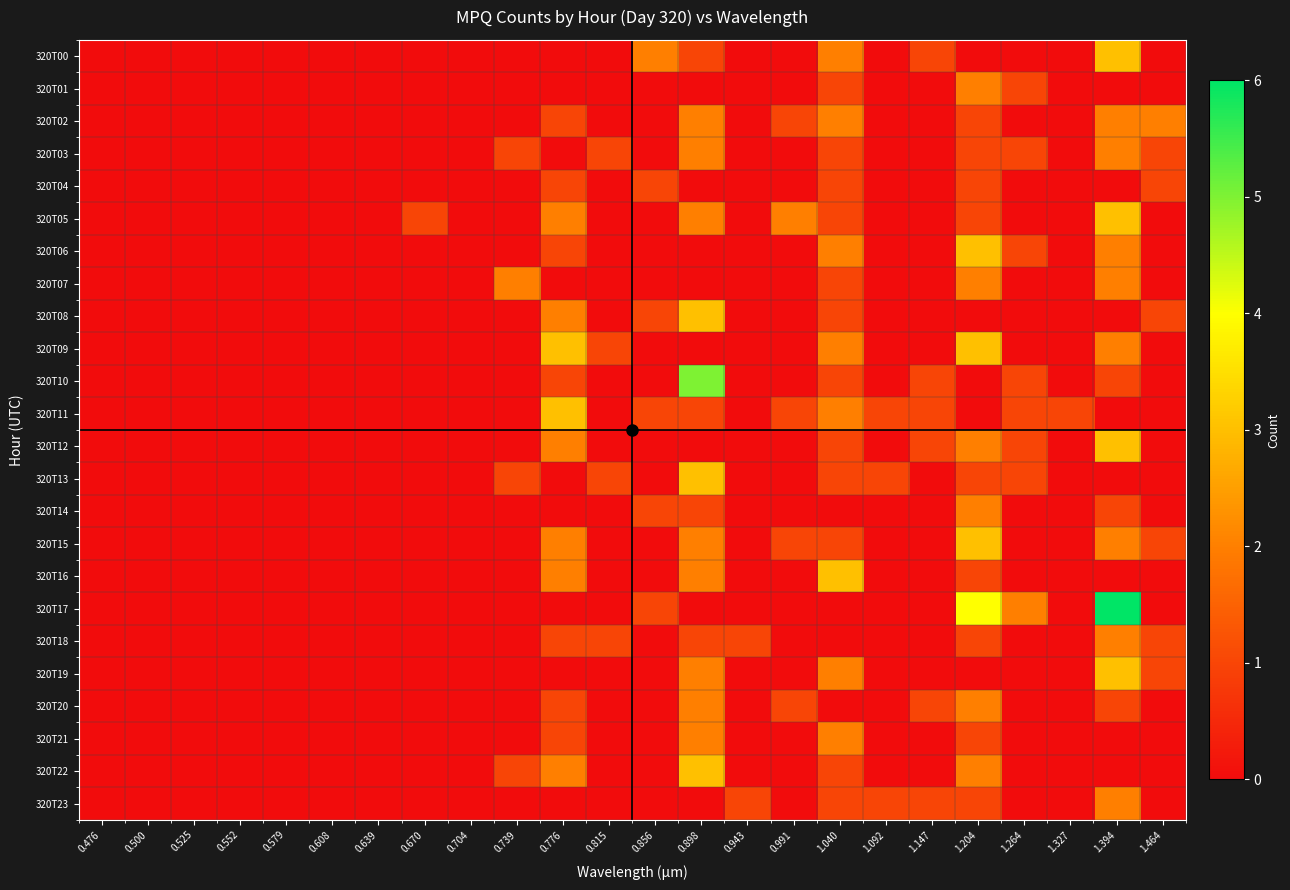

At which category is the sum across all series the highest?

1.394